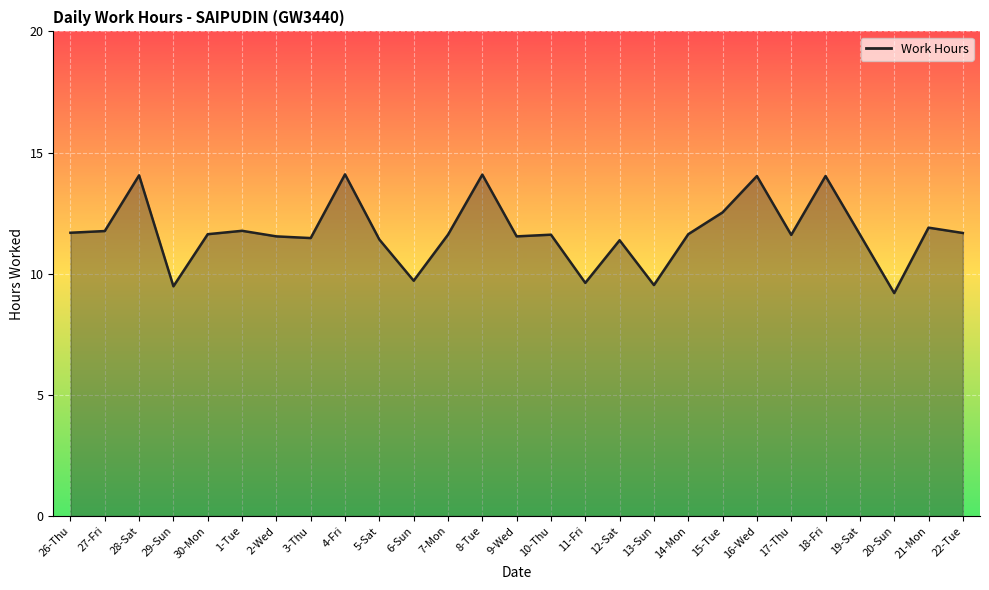

What position from the left is 4-Fri?

9